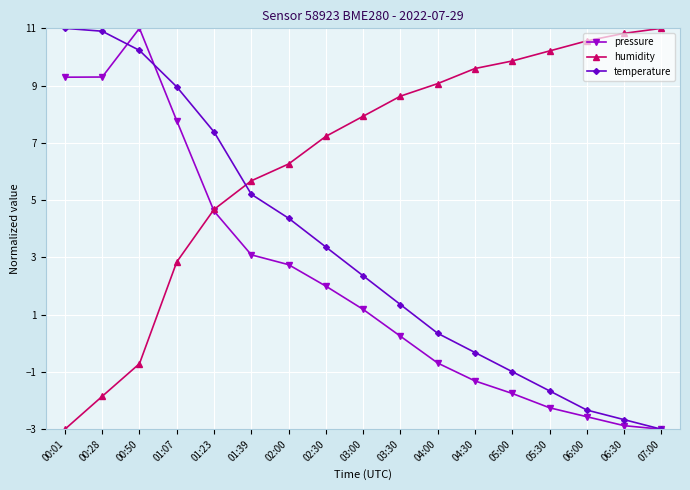

What is the spread (max minus min) of values at 03:30?

8.4